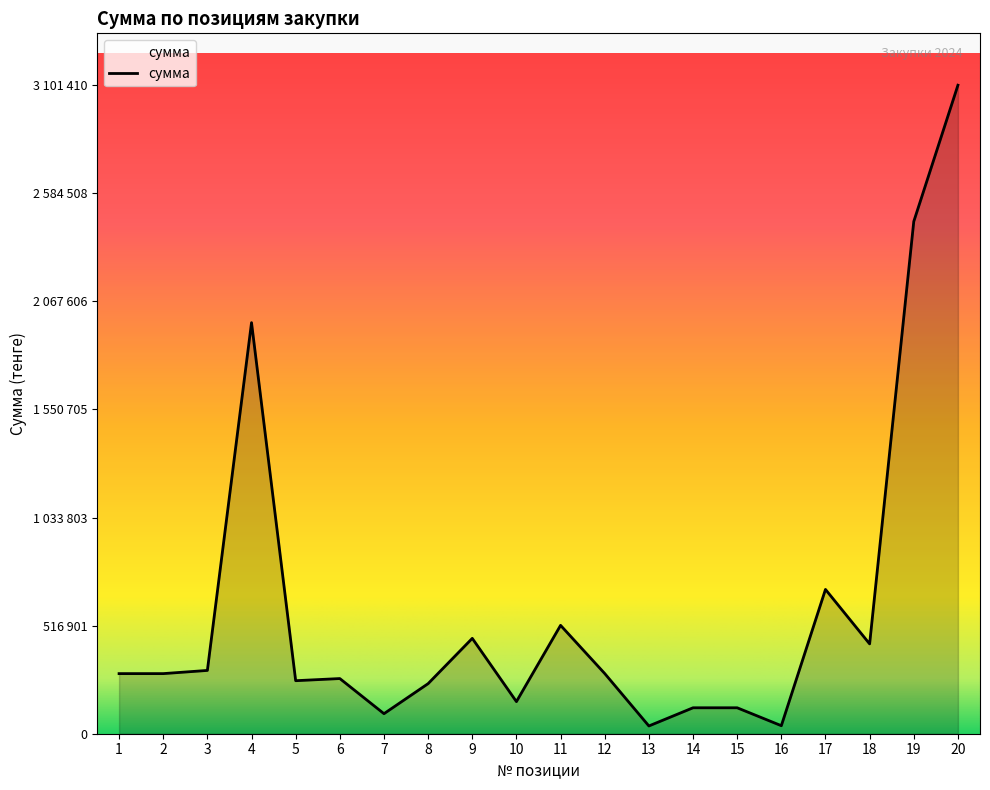

Does the chart display data point markers on the line(s)?

No